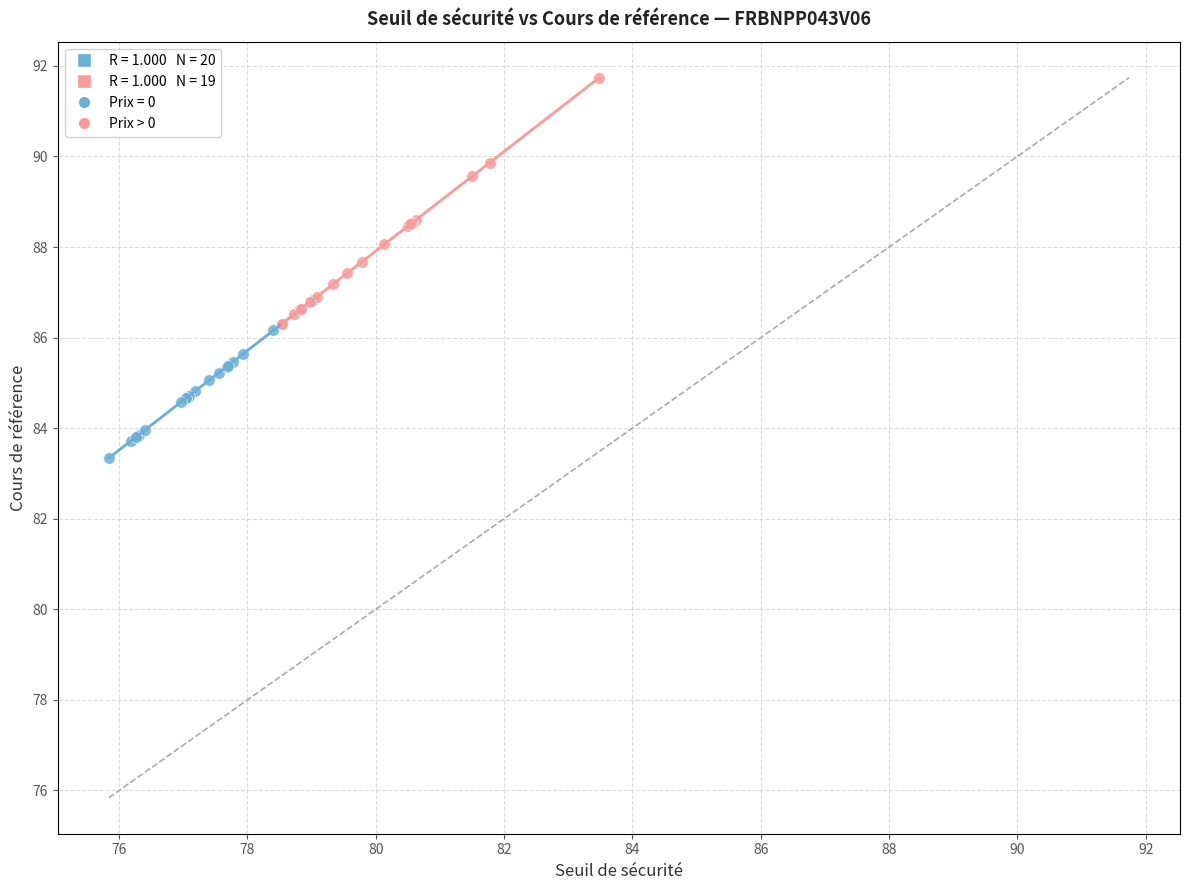

Which series contains the lowest Y value?

Prix = 0